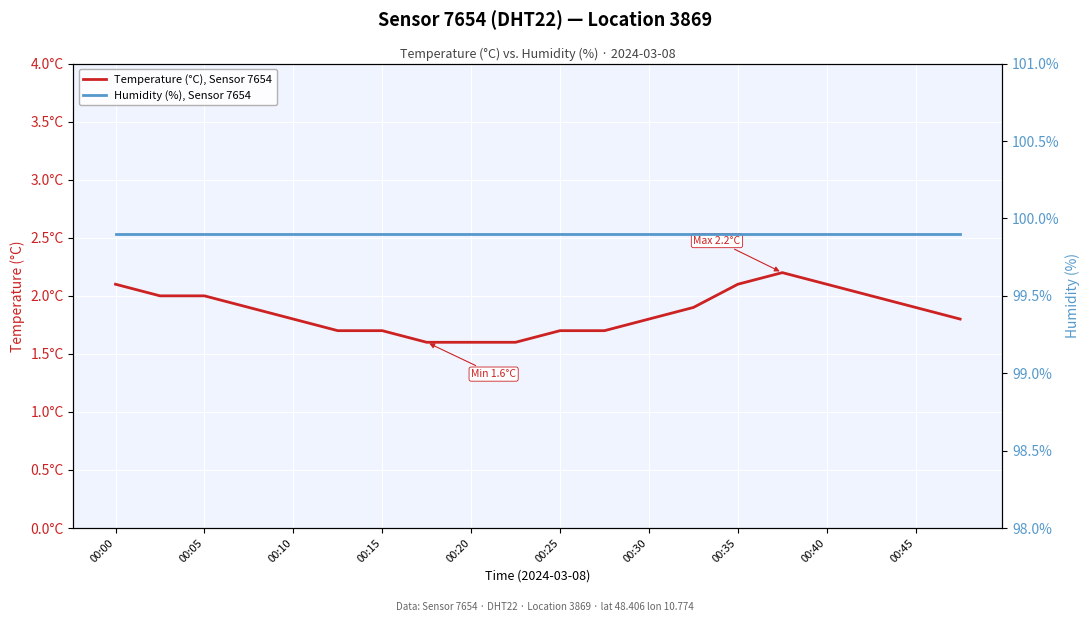

In Temperature (°C), Sensor 7654, how many points are higher than both neighbors (excluding endpoints)?

1